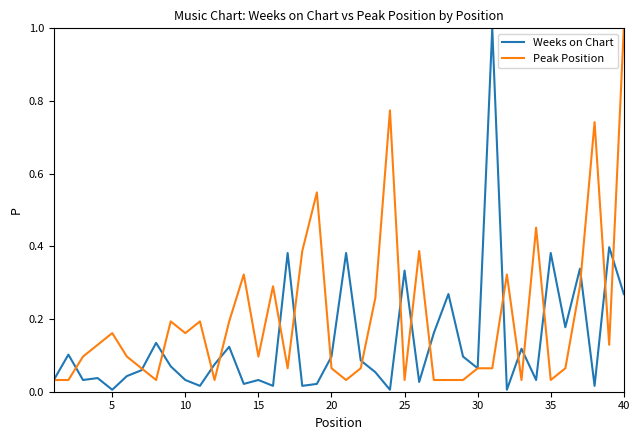

What are all the series names shown in the legend?

Weeks on Chart, Peak Position